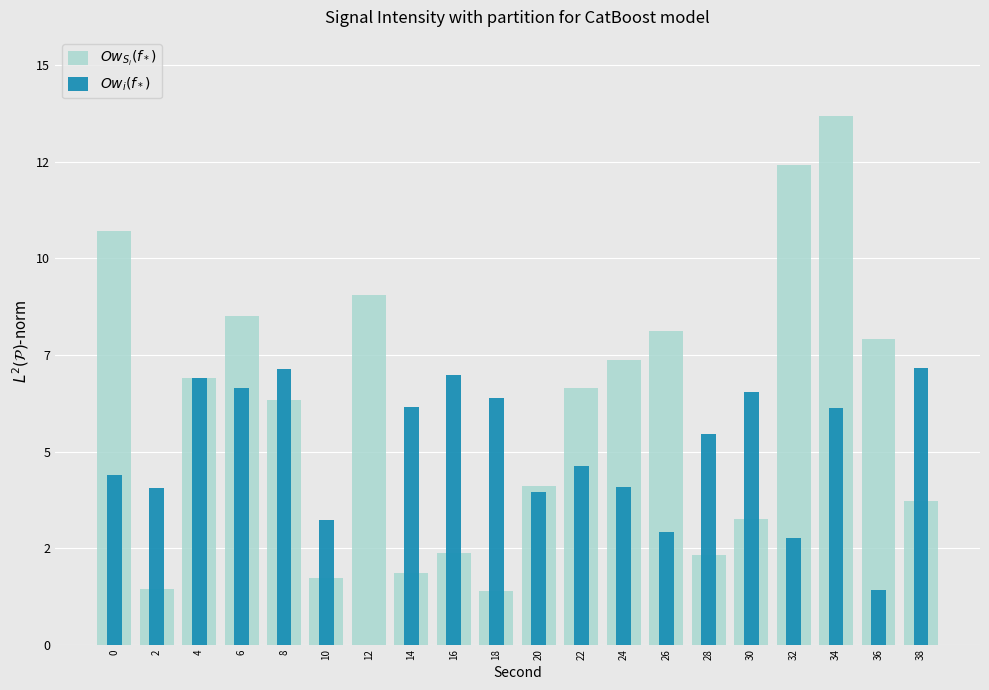

List the labels in order of $Ow_i(f_*)$ value, largest first.

38, 8, 16, 4, 6, 30, 18, 14, 34, 28, 22, 0, 24, 2, 20, 10, 26, 32, 36, 12